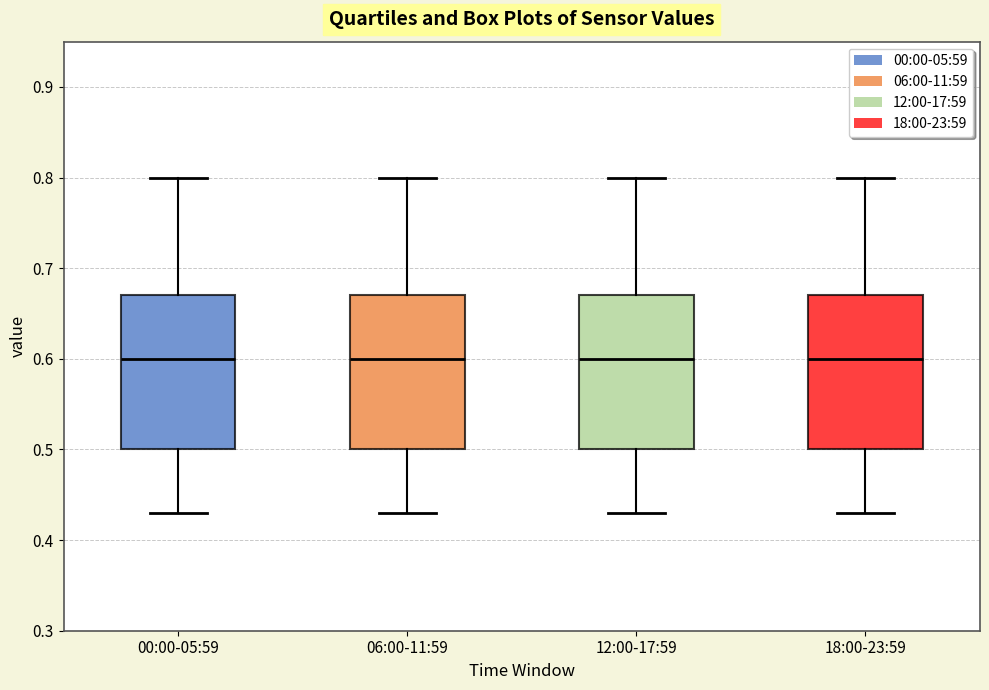

Reading left to right, read every box against the y-axis: the position of its median line, the range the box covers, and the ends of its whiskers. The values are not printed on the chart, so give them approximately, as read against the axis.

00:00-05:59: median 0.60, box 0.50 to 0.67, whiskers 0.43 to 0.80
06:00-11:59: median 0.60, box 0.50 to 0.67, whiskers 0.43 to 0.80
12:00-17:59: median 0.60, box 0.50 to 0.67, whiskers 0.43 to 0.80
18:00-23:59: median 0.60, box 0.50 to 0.67, whiskers 0.43 to 0.80